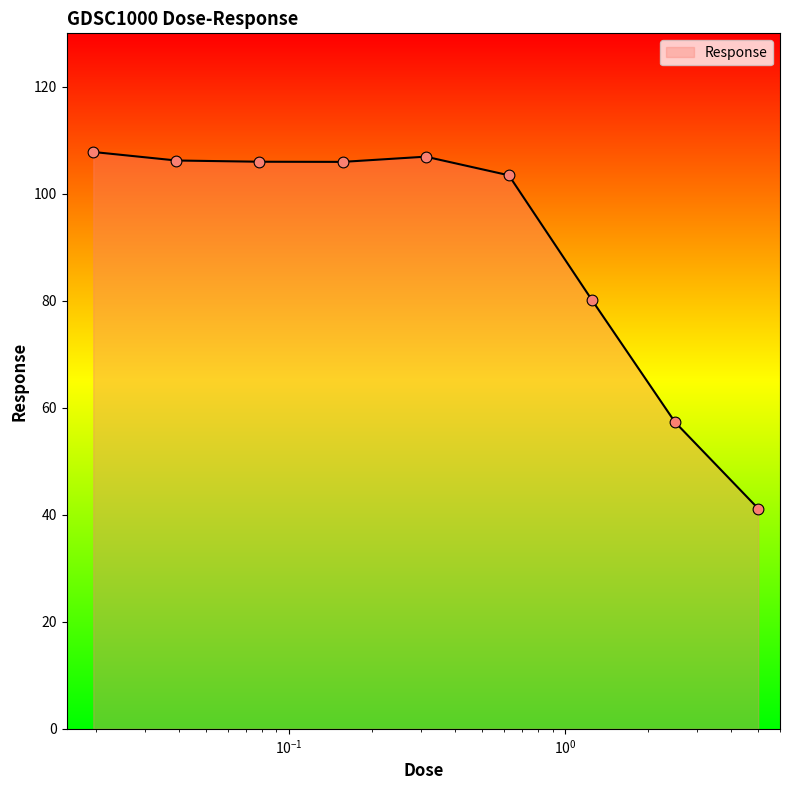

What is the difference between the maximum and minimum values?

66.6